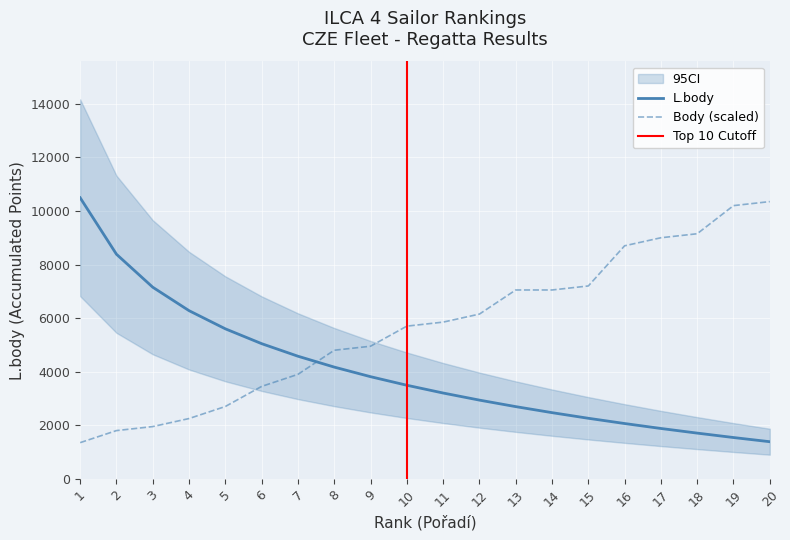

Reading left to right, transcribe all the data shown in this chart.

L.body: 10493	8385	7153	6278	5600	5046	4577	4171	3813	3493	3203	2938	2695	2470	2260	2064	1879	1706	1541	1385
Body: 1350	1800	1950	2250	2700	3450	3900	4800	4950	5700	5850	6150	7050	7050	7200	8700	9000	9150	10200	10350